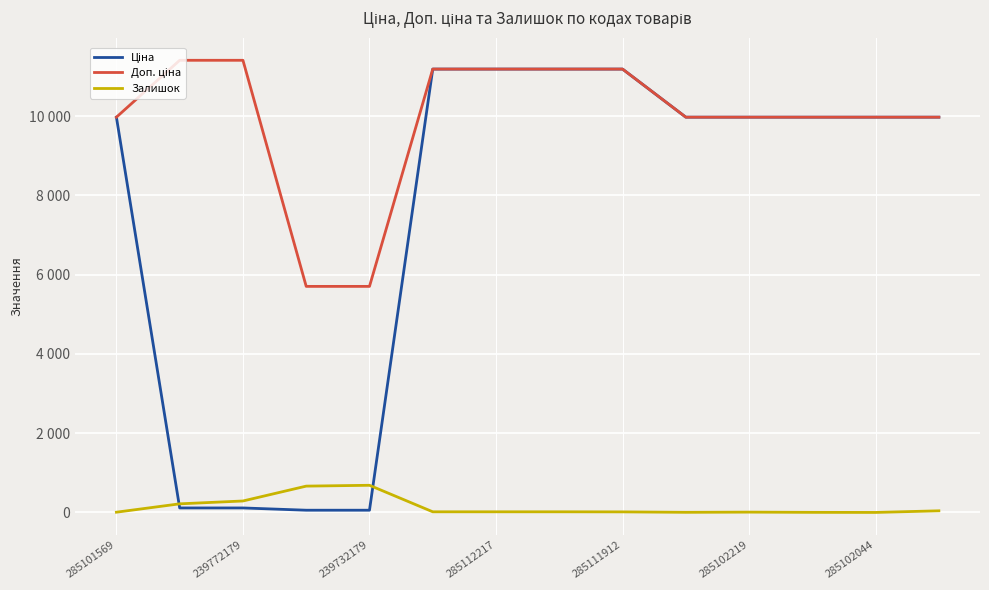

Does the chart display data point markers on the line(s)?

No